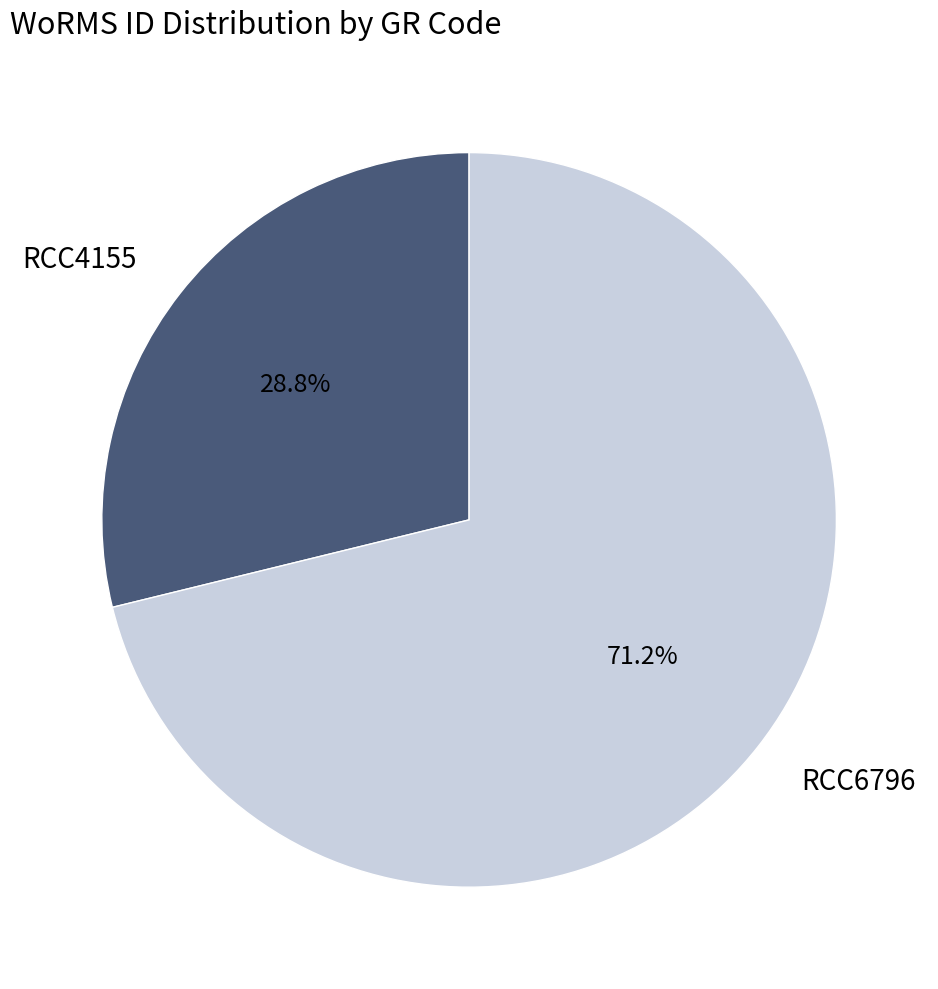

To the nearest percent, what percentage of the pie is RCC6796?

71%